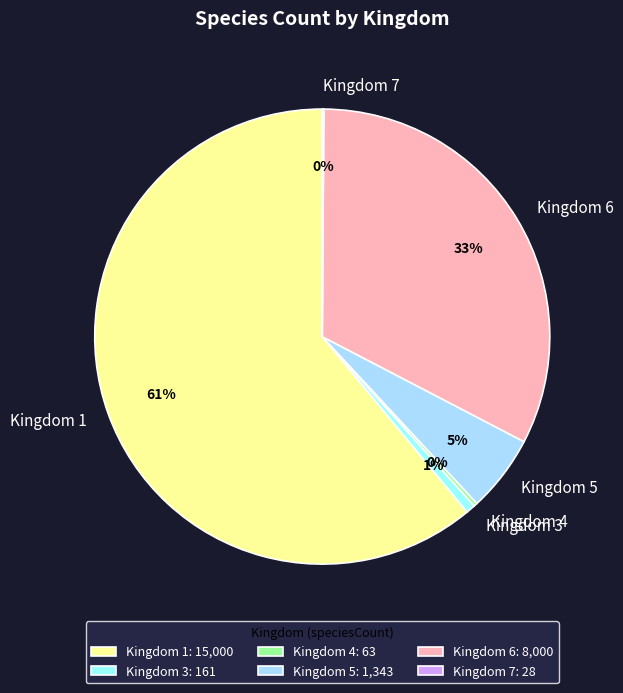

To the nearest percent, what is the difference between the largest and smallest slice percentages?

61%